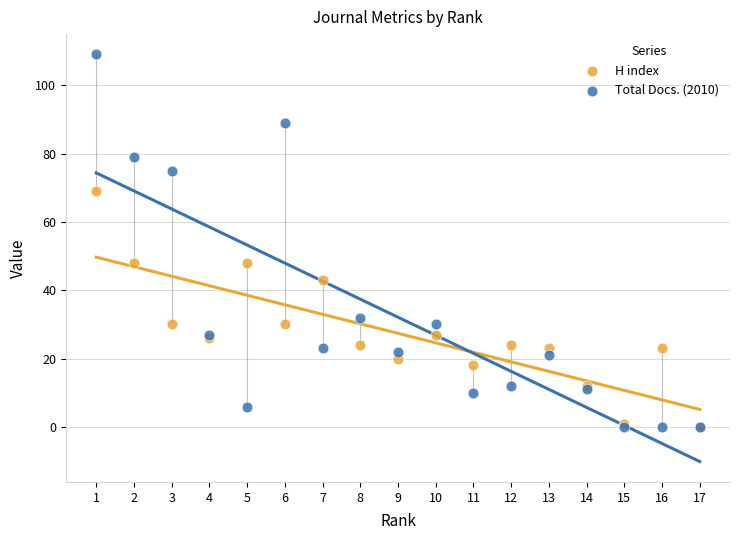

In the H index series, what Y value is closest to 34?

30